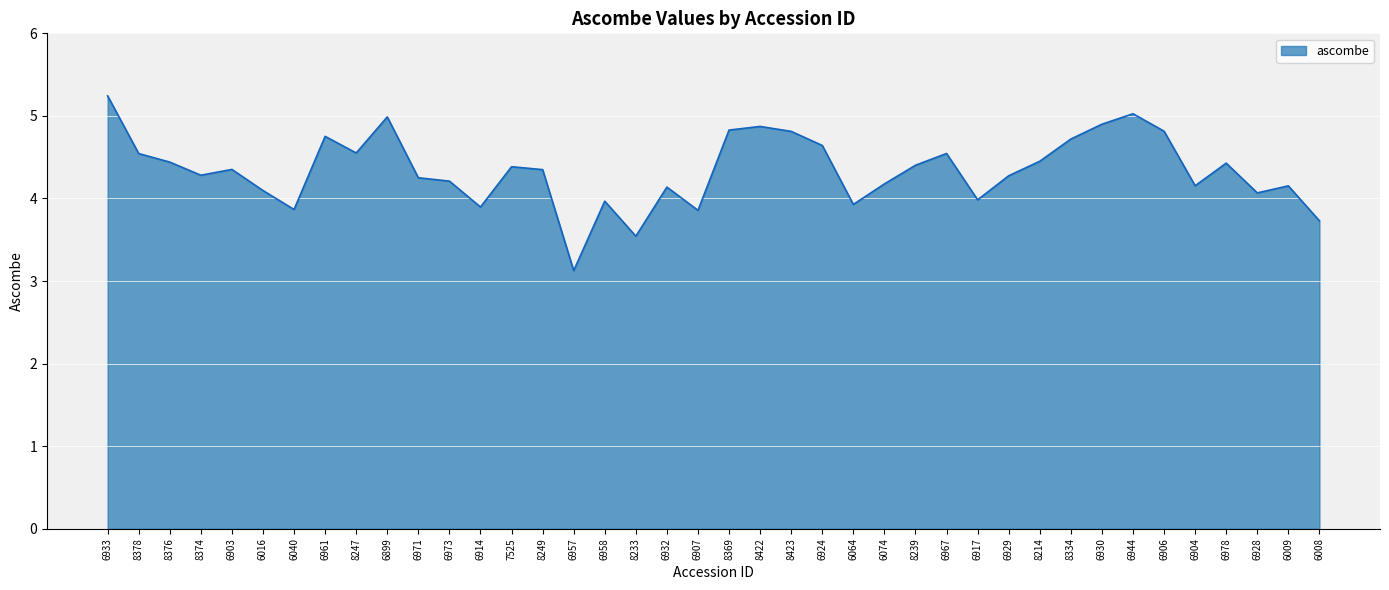

The value at 6958 is 6.1. True or false?

False